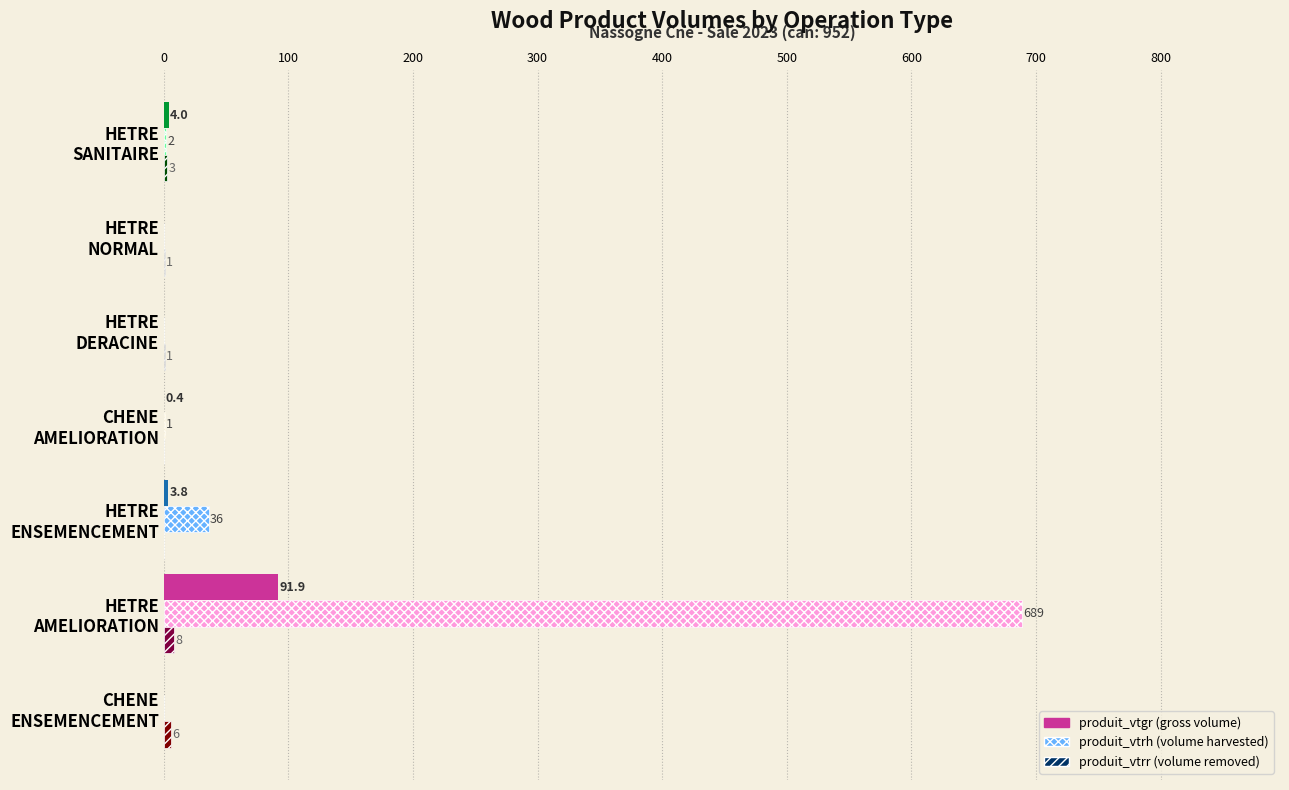

How many distinct data groups are displayed?

3